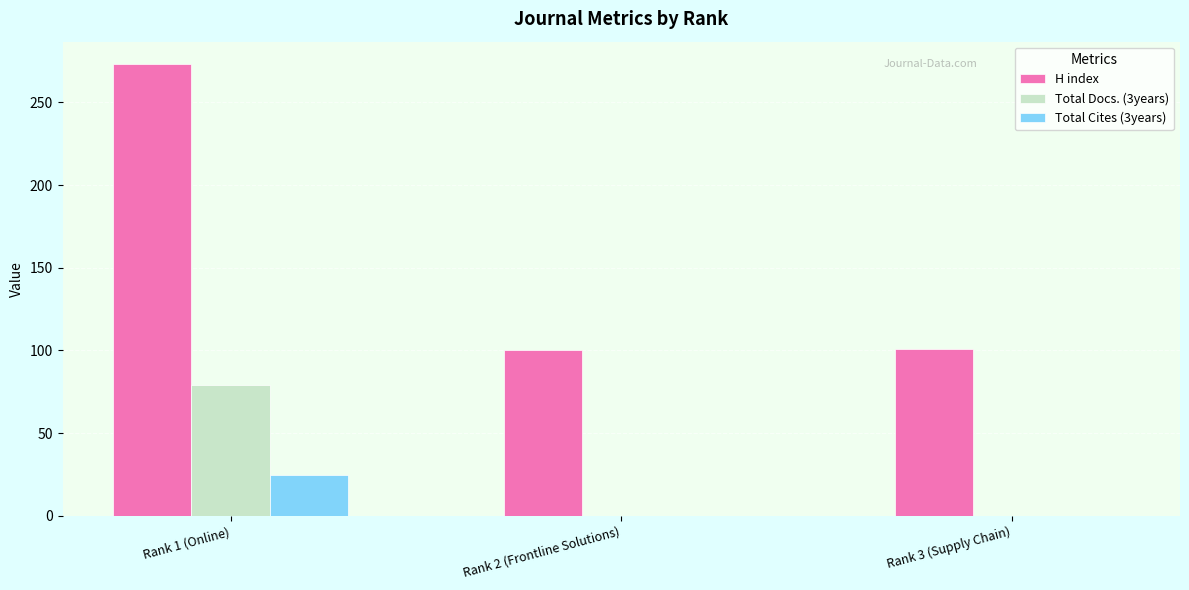

The H index series shows 179 at Rank 3 (Supply Chain). True or false?

False